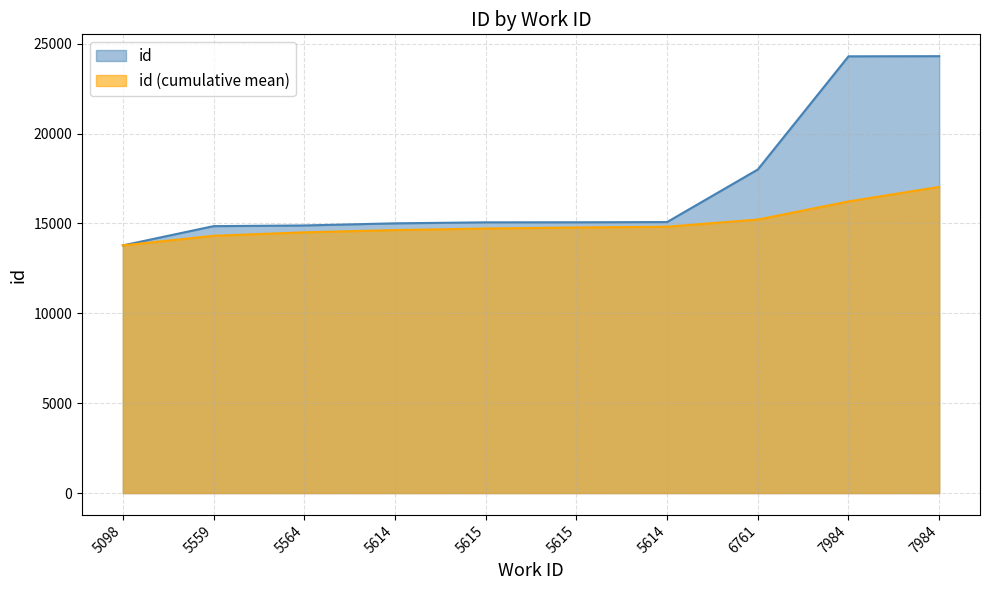

The chart shows a value of 36488 at 7984. True or false?

False